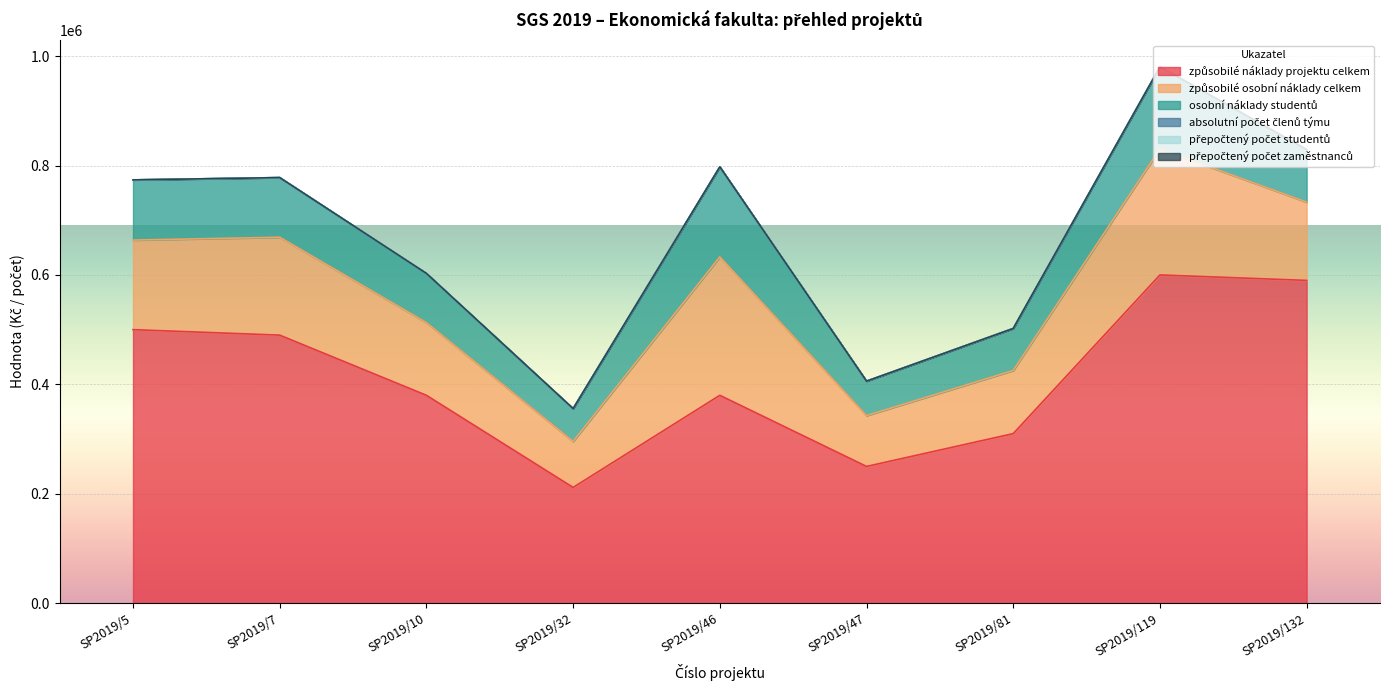

The absolutní počet členů týmu series shows 4.0 at SP2019/81. True or false?

True